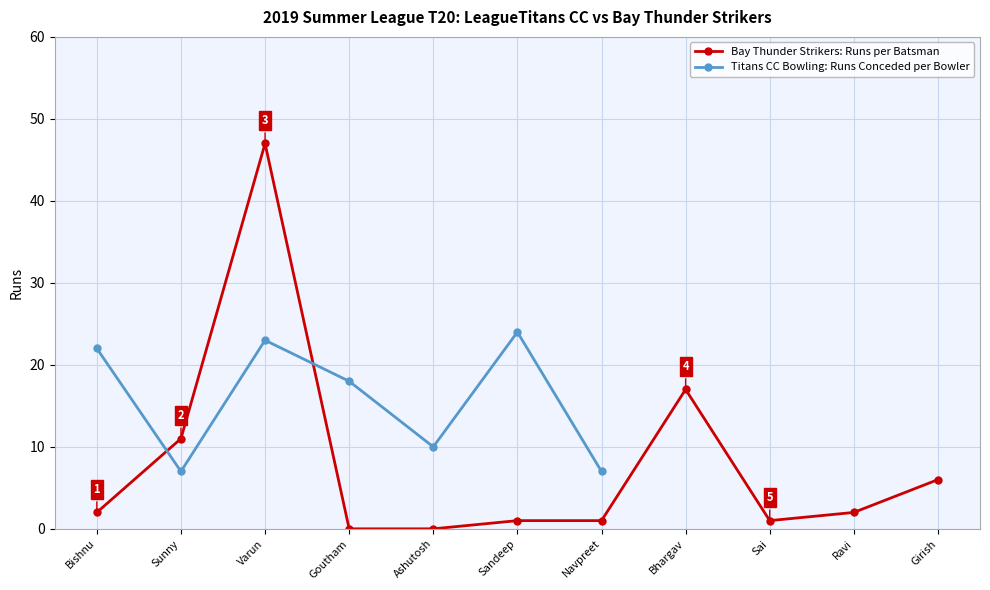

What is the average value?

8